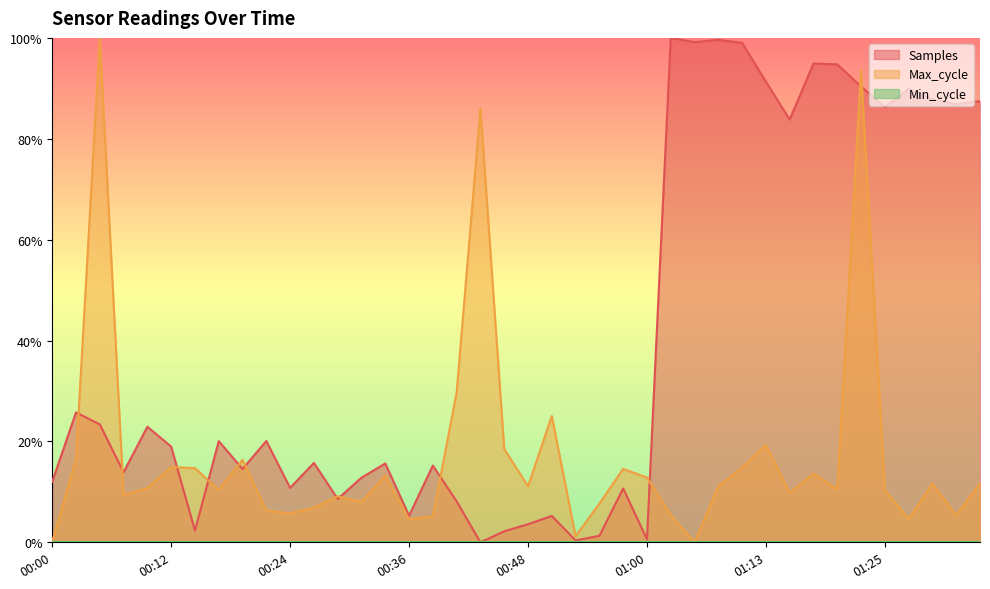

How many lines are shown in the chart?

3